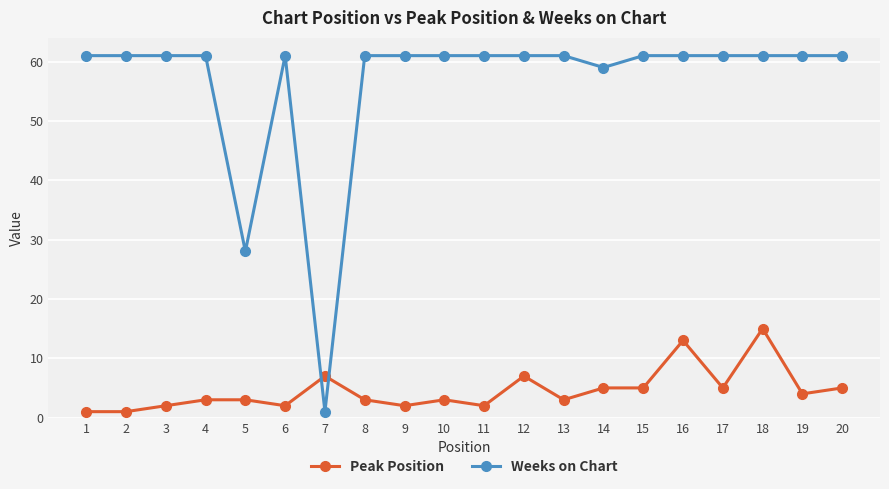

The value of Peak Position at 16 is 13. True or false?

True